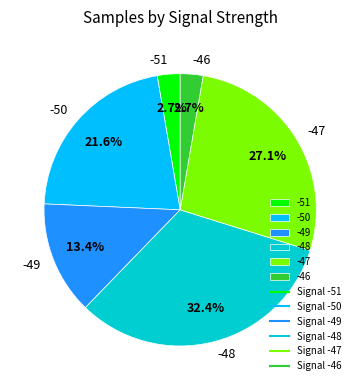

Is -47 the majority of the pie?

No